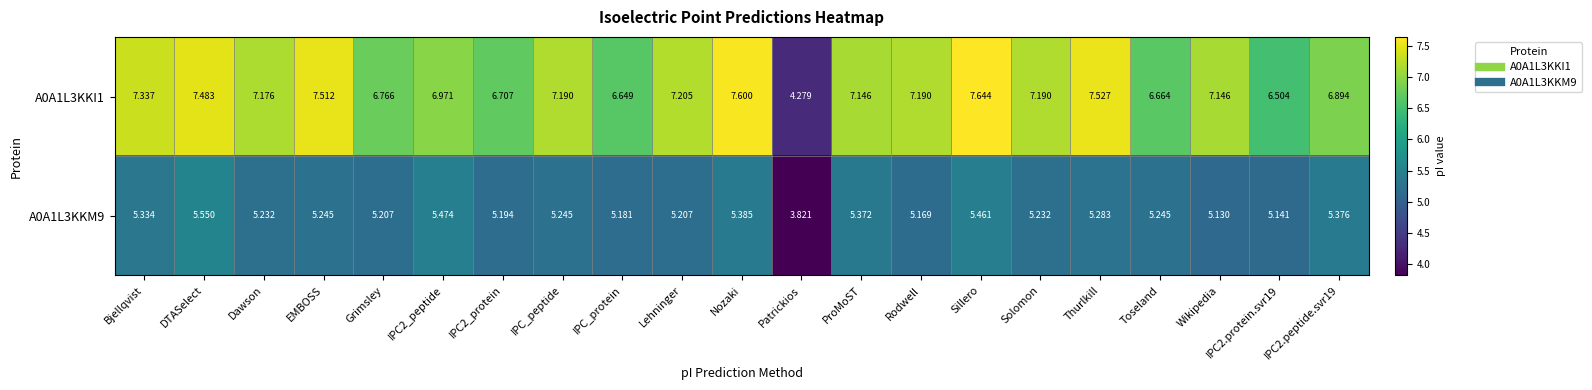

List the series in order of their peak value, lowest first.

A0A1L3KKM9, A0A1L3KKI1